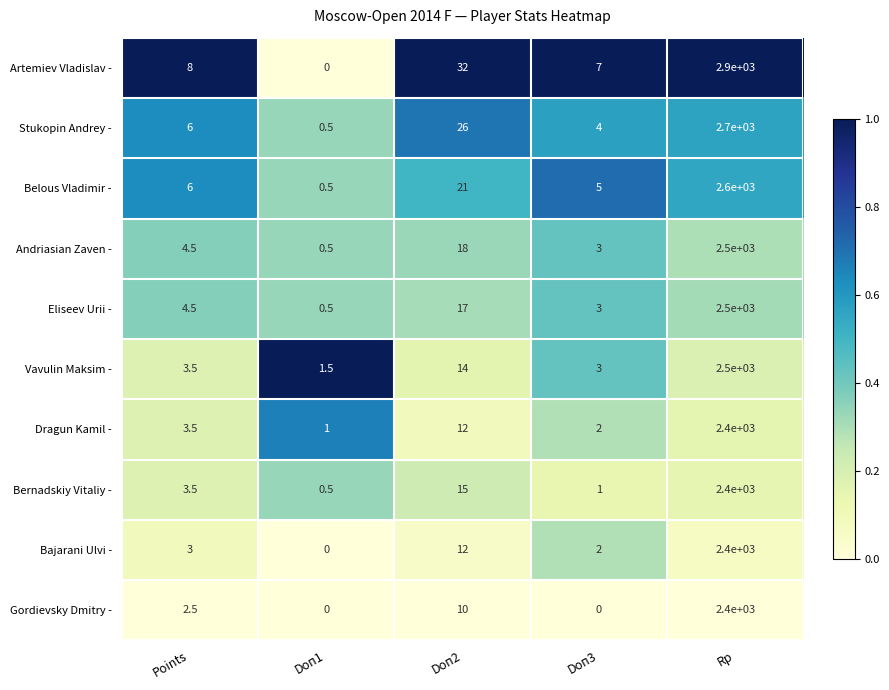

Which series has the largest total across all categories?

Artemiev Vladislav -